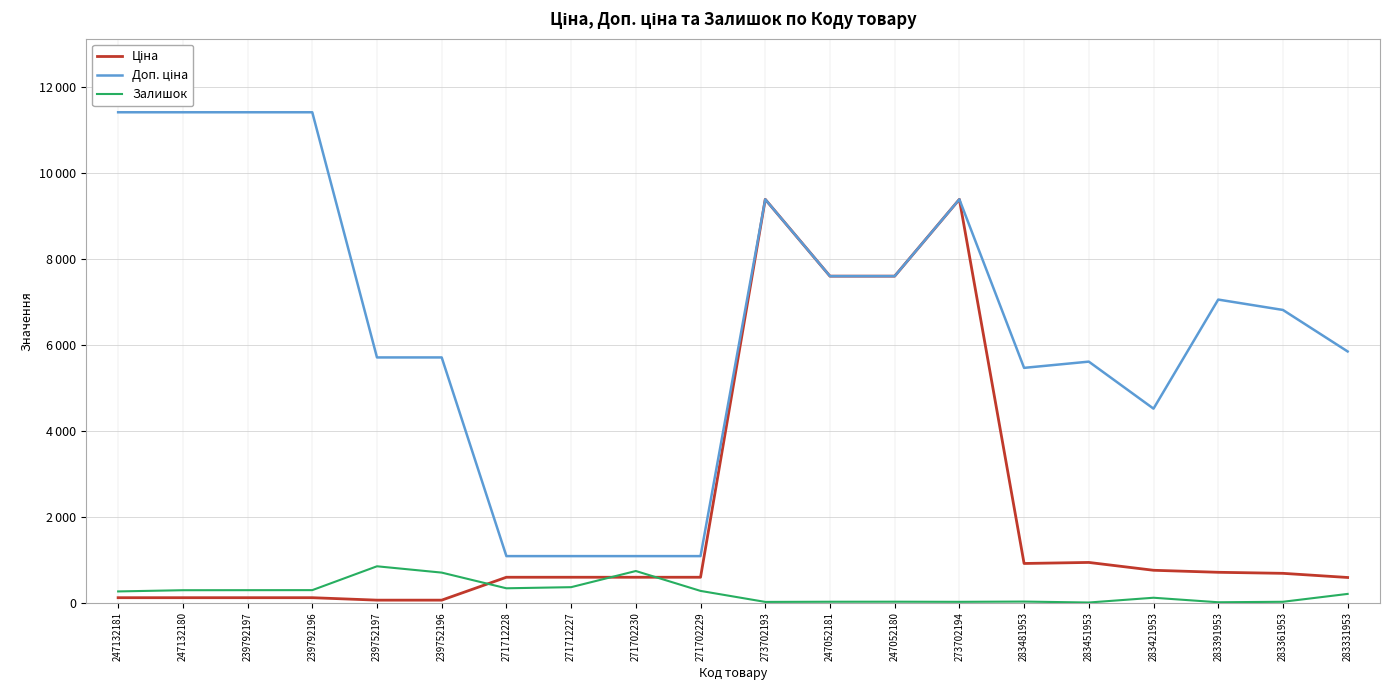

In Ціна, how many points are lower than both neighbors (excluding endpoints)?

1